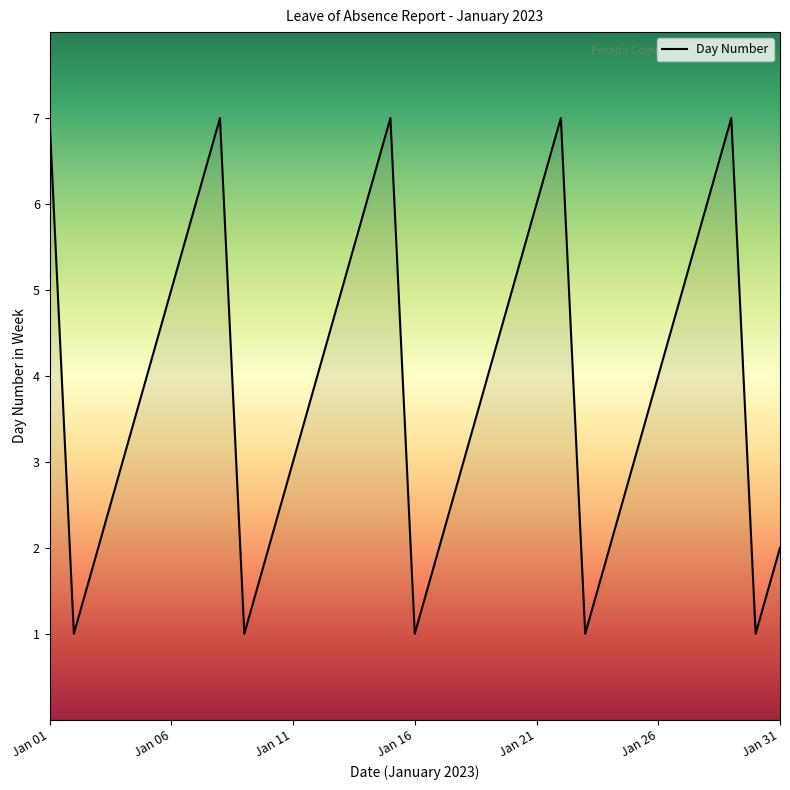

What is the maximum value shown in the chart?

7